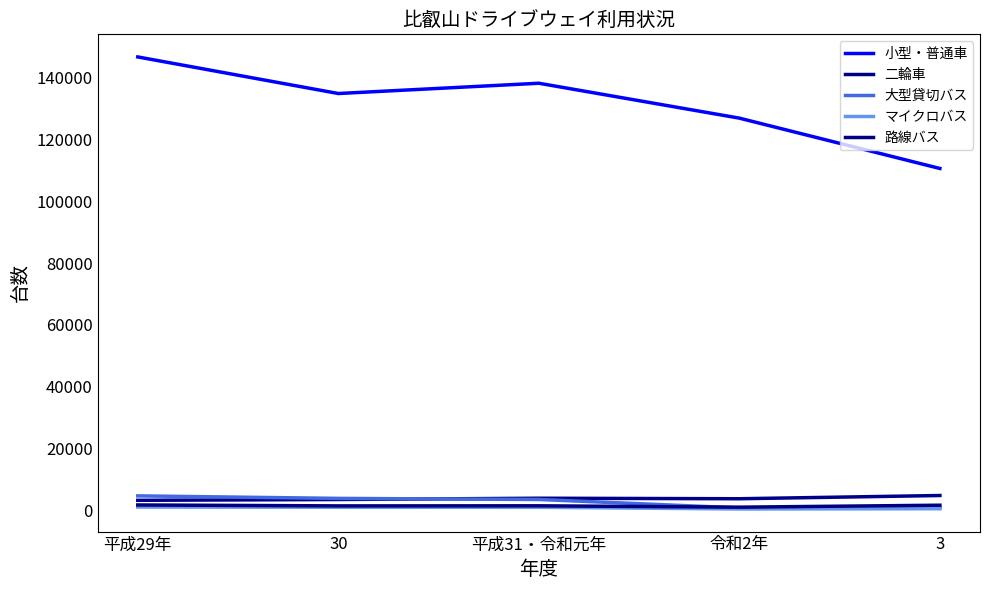

What is the average value of the 大型貸切バス series?

2733